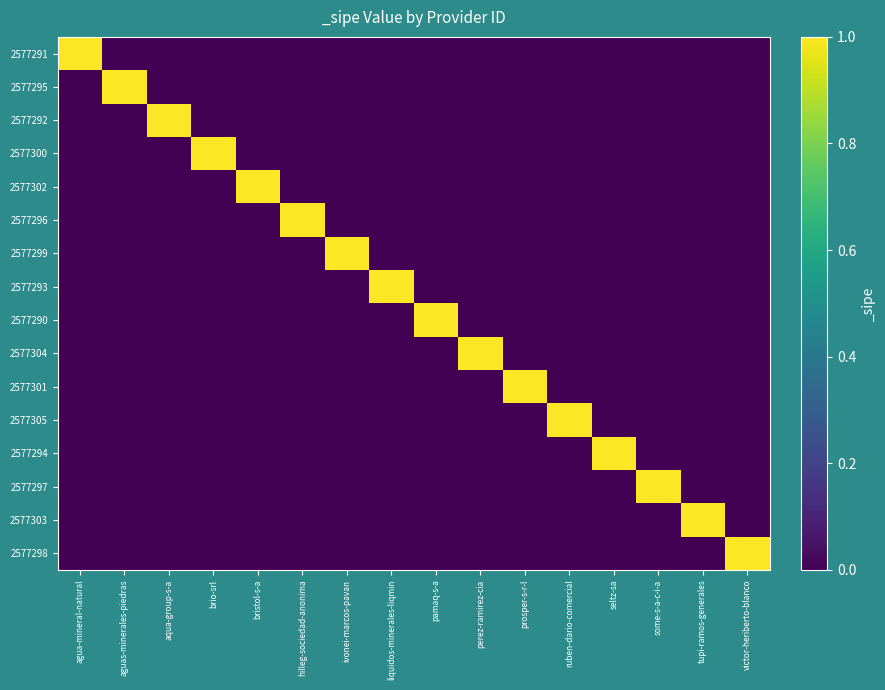

Reading left to right, transcribe all the data shown in this chart.

2577291: agua-mineral-natural=1	aguas-minerales-piedras=0	aqua-group-s-a=0	brio-srl=0	bristol-s-a=0	hilleg-sociedad-anonima=0	ivonei-marcos-pavan=0	liquidos-minerales-liqmin=0	pamaq-s-a=0	perez-ramirez-cia=0	prosper-s-r-l=0	ruben-dario-comercial=0	seltz-sa=0	some-s-a-c-i-a=0	tupi-ramos-generales=0	victor-heriberto-blanco=0
2577295: agua-mineral-natural=0	aguas-minerales-piedras=1	aqua-group-s-a=0	brio-srl=0	bristol-s-a=0	hilleg-sociedad-anonima=0	ivonei-marcos-pavan=0	liquidos-minerales-liqmin=0	pamaq-s-a=0	perez-ramirez-cia=0	prosper-s-r-l=0	ruben-dario-comercial=0	seltz-sa=0	some-s-a-c-i-a=0	tupi-ramos-generales=0	victor-heriberto-blanco=0
2577292: agua-mineral-natural=0	aguas-minerales-piedras=0	aqua-group-s-a=1	brio-srl=0	bristol-s-a=0	hilleg-sociedad-anonima=0	ivonei-marcos-pavan=0	liquidos-minerales-liqmin=0	pamaq-s-a=0	perez-ramirez-cia=0	prosper-s-r-l=0	ruben-dario-comercial=0	seltz-sa=0	some-s-a-c-i-a=0	tupi-ramos-generales=0	victor-heriberto-blanco=0
2577300: agua-mineral-natural=0	aguas-minerales-piedras=0	aqua-group-s-a=0	brio-srl=1	bristol-s-a=0	hilleg-sociedad-anonima=0	ivonei-marcos-pavan=0	liquidos-minerales-liqmin=0	pamaq-s-a=0	perez-ramirez-cia=0	prosper-s-r-l=0	ruben-dario-comercial=0	seltz-sa=0	some-s-a-c-i-a=0	tupi-ramos-generales=0	victor-heriberto-blanco=0
2577302: agua-mineral-natural=0	aguas-minerales-piedras=0	aqua-group-s-a=0	brio-srl=0	bristol-s-a=1	hilleg-sociedad-anonima=0	ivonei-marcos-pavan=0	liquidos-minerales-liqmin=0	pamaq-s-a=0	perez-ramirez-cia=0	prosper-s-r-l=0	ruben-dario-comercial=0	seltz-sa=0	some-s-a-c-i-a=0	tupi-ramos-generales=0	victor-heriberto-blanco=0
2577296: agua-mineral-natural=0	aguas-minerales-piedras=0	aqua-group-s-a=0	brio-srl=0	bristol-s-a=0	hilleg-sociedad-anonima=1	ivonei-marcos-pavan=0	liquidos-minerales-liqmin=0	pamaq-s-a=0	perez-ramirez-cia=0	prosper-s-r-l=0	ruben-dario-comercial=0	seltz-sa=0	some-s-a-c-i-a=0	tupi-ramos-generales=0	victor-heriberto-blanco=0
2577299: agua-mineral-natural=0	aguas-minerales-piedras=0	aqua-group-s-a=0	brio-srl=0	bristol-s-a=0	hilleg-sociedad-anonima=0	ivonei-marcos-pavan=1	liquidos-minerales-liqmin=0	pamaq-s-a=0	perez-ramirez-cia=0	prosper-s-r-l=0	ruben-dario-comercial=0	seltz-sa=0	some-s-a-c-i-a=0	tupi-ramos-generales=0	victor-heriberto-blanco=0
2577293: agua-mineral-natural=0	aguas-minerales-piedras=0	aqua-group-s-a=0	brio-srl=0	bristol-s-a=0	hilleg-sociedad-anonima=0	ivonei-marcos-pavan=0	liquidos-minerales-liqmin=1	pamaq-s-a=0	perez-ramirez-cia=0	prosper-s-r-l=0	ruben-dario-comercial=0	seltz-sa=0	some-s-a-c-i-a=0	tupi-ramos-generales=0	victor-heriberto-blanco=0
2577290: agua-mineral-natural=0	aguas-minerales-piedras=0	aqua-group-s-a=0	brio-srl=0	bristol-s-a=0	hilleg-sociedad-anonima=0	ivonei-marcos-pavan=0	liquidos-minerales-liqmin=0	pamaq-s-a=1	perez-ramirez-cia=0	prosper-s-r-l=0	ruben-dario-comercial=0	seltz-sa=0	some-s-a-c-i-a=0	tupi-ramos-generales=0	victor-heriberto-blanco=0
2577304: agua-mineral-natural=0	aguas-minerales-piedras=0	aqua-group-s-a=0	brio-srl=0	bristol-s-a=0	hilleg-sociedad-anonima=0	ivonei-marcos-pavan=0	liquidos-minerales-liqmin=0	pamaq-s-a=0	perez-ramirez-cia=1	prosper-s-r-l=0	ruben-dario-comercial=0	seltz-sa=0	some-s-a-c-i-a=0	tupi-ramos-generales=0	victor-heriberto-blanco=0
2577301: agua-mineral-natural=0	aguas-minerales-piedras=0	aqua-group-s-a=0	brio-srl=0	bristol-s-a=0	hilleg-sociedad-anonima=0	ivonei-marcos-pavan=0	liquidos-minerales-liqmin=0	pamaq-s-a=0	perez-ramirez-cia=0	prosper-s-r-l=1	ruben-dario-comercial=0	seltz-sa=0	some-s-a-c-i-a=0	tupi-ramos-generales=0	victor-heriberto-blanco=0
2577305: agua-mineral-natural=0	aguas-minerales-piedras=0	aqua-group-s-a=0	brio-srl=0	bristol-s-a=0	hilleg-sociedad-anonima=0	ivonei-marcos-pavan=0	liquidos-minerales-liqmin=0	pamaq-s-a=0	perez-ramirez-cia=0	prosper-s-r-l=0	ruben-dario-comercial=1	seltz-sa=0	some-s-a-c-i-a=0	tupi-ramos-generales=0	victor-heriberto-blanco=0
2577294: agua-mineral-natural=0	aguas-minerales-piedras=0	aqua-group-s-a=0	brio-srl=0	bristol-s-a=0	hilleg-sociedad-anonima=0	ivonei-marcos-pavan=0	liquidos-minerales-liqmin=0	pamaq-s-a=0	perez-ramirez-cia=0	prosper-s-r-l=0	ruben-dario-comercial=0	seltz-sa=1	some-s-a-c-i-a=0	tupi-ramos-generales=0	victor-heriberto-blanco=0
2577297: agua-mineral-natural=0	aguas-minerales-piedras=0	aqua-group-s-a=0	brio-srl=0	bristol-s-a=0	hilleg-sociedad-anonima=0	ivonei-marcos-pavan=0	liquidos-minerales-liqmin=0	pamaq-s-a=0	perez-ramirez-cia=0	prosper-s-r-l=0	ruben-dario-comercial=0	seltz-sa=0	some-s-a-c-i-a=1	tupi-ramos-generales=0	victor-heriberto-blanco=0
2577303: agua-mineral-natural=0	aguas-minerales-piedras=0	aqua-group-s-a=0	brio-srl=0	bristol-s-a=0	hilleg-sociedad-anonima=0	ivonei-marcos-pavan=0	liquidos-minerales-liqmin=0	pamaq-s-a=0	perez-ramirez-cia=0	prosper-s-r-l=0	ruben-dario-comercial=0	seltz-sa=0	some-s-a-c-i-a=0	tupi-ramos-generales=1	victor-heriberto-blanco=0
2577298: agua-mineral-natural=0	aguas-minerales-piedras=0	aqua-group-s-a=0	brio-srl=0	bristol-s-a=0	hilleg-sociedad-anonima=0	ivonei-marcos-pavan=0	liquidos-minerales-liqmin=0	pamaq-s-a=0	perez-ramirez-cia=0	prosper-s-r-l=0	ruben-dario-comercial=0	seltz-sa=0	some-s-a-c-i-a=0	tupi-ramos-generales=0	victor-heriberto-blanco=1